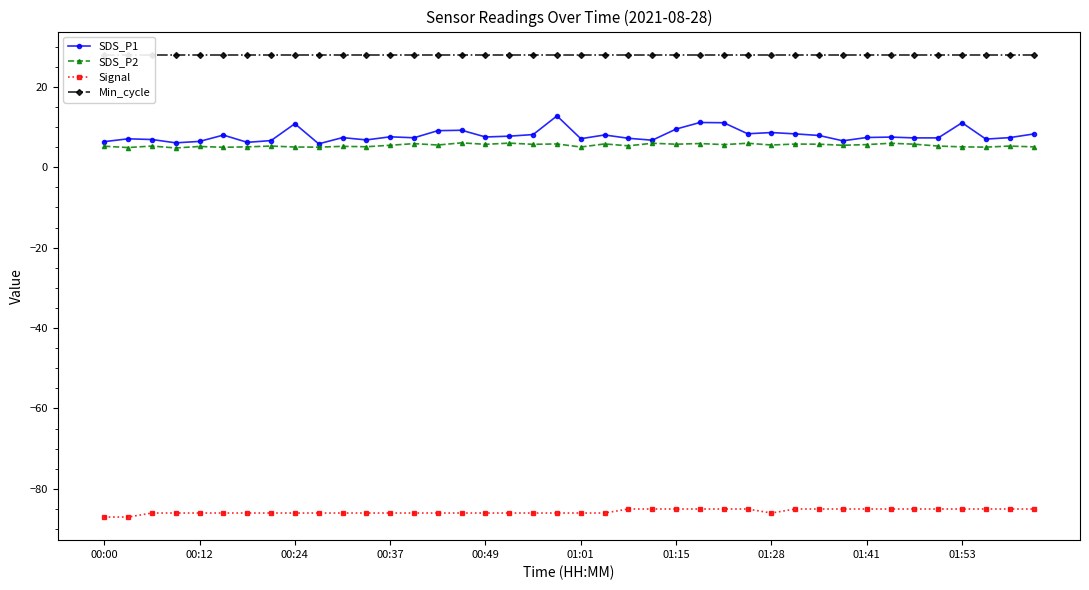

What value does the Signal series have at 01:28?

-86.0